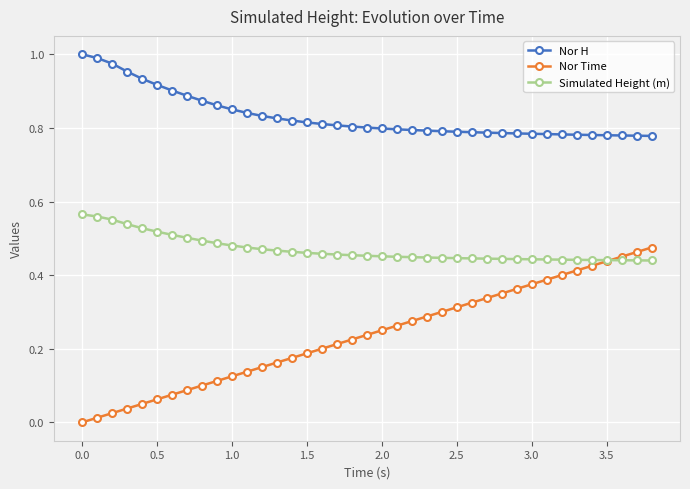

Rank the series by their average value, from highest to lowest.

Nor H, Simulated Height (m), Nor Time